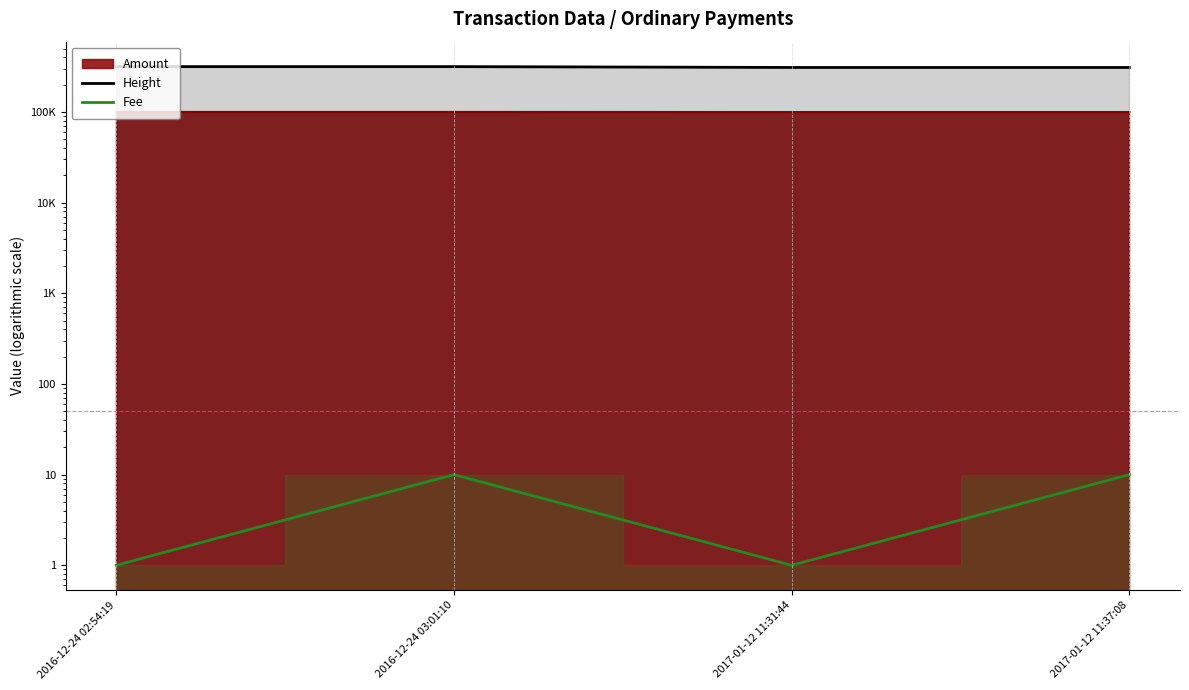

True or false: Height has more than 0 interior local peaks.

False